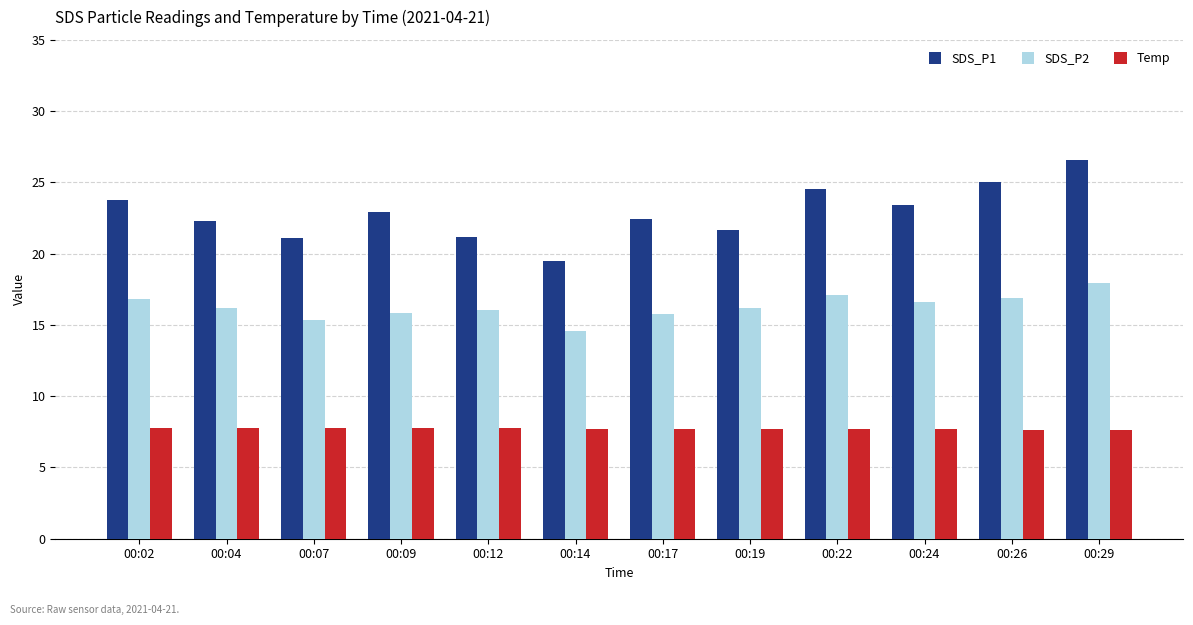

What is the total value across all series at 00:12?

45.0